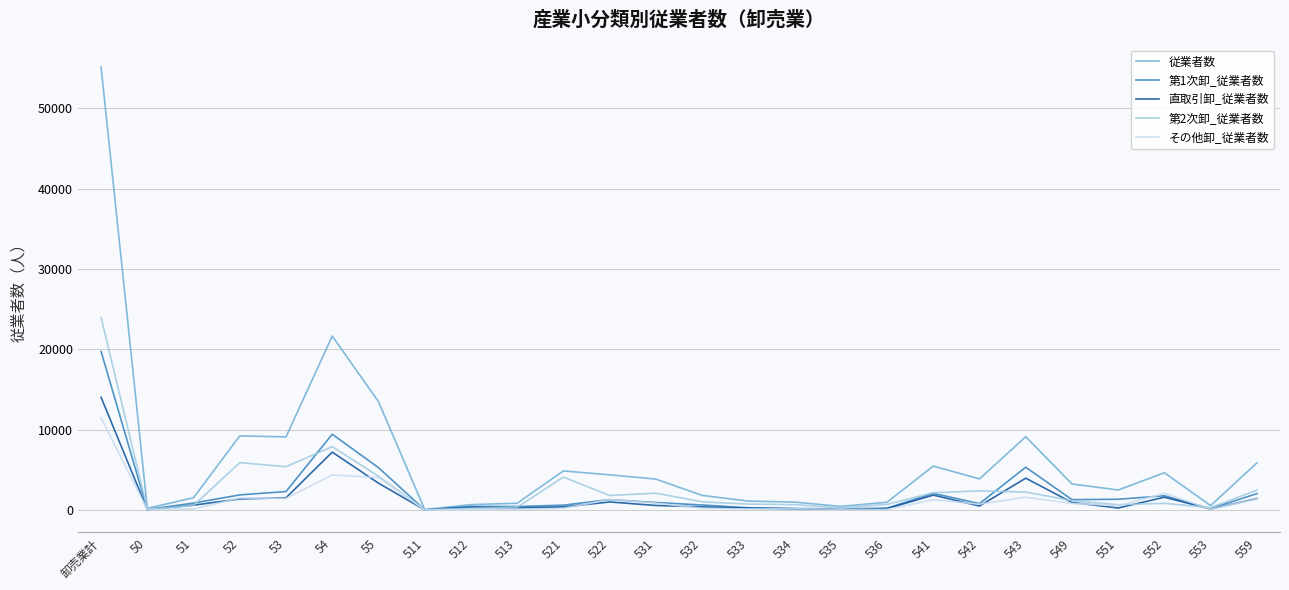

How many lines are shown in the chart?

5